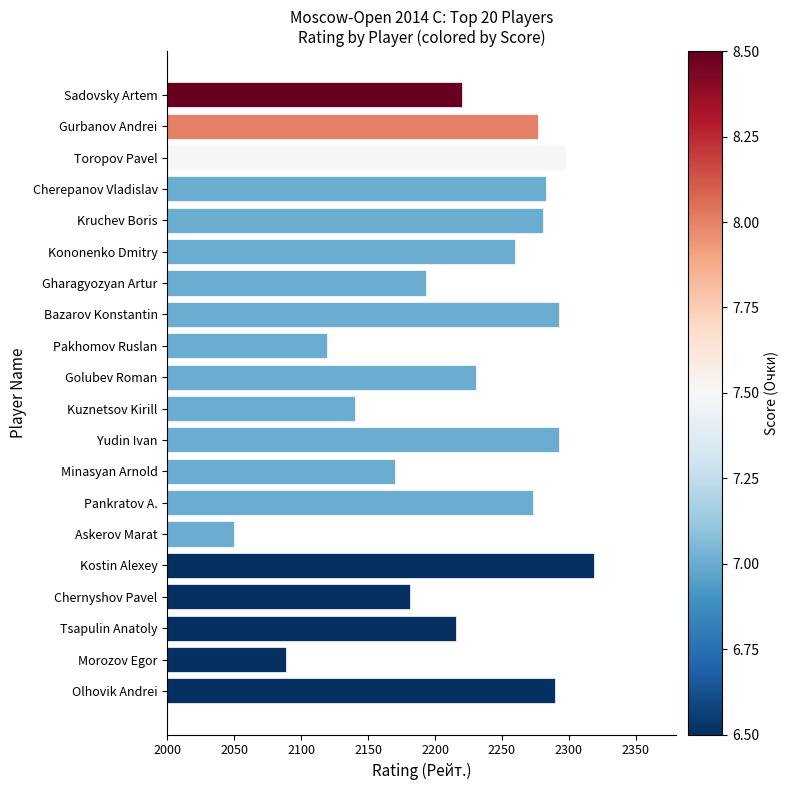

Which has a higher value, Minasyan Arnold or Askerov Marat?

Minasyan Arnold